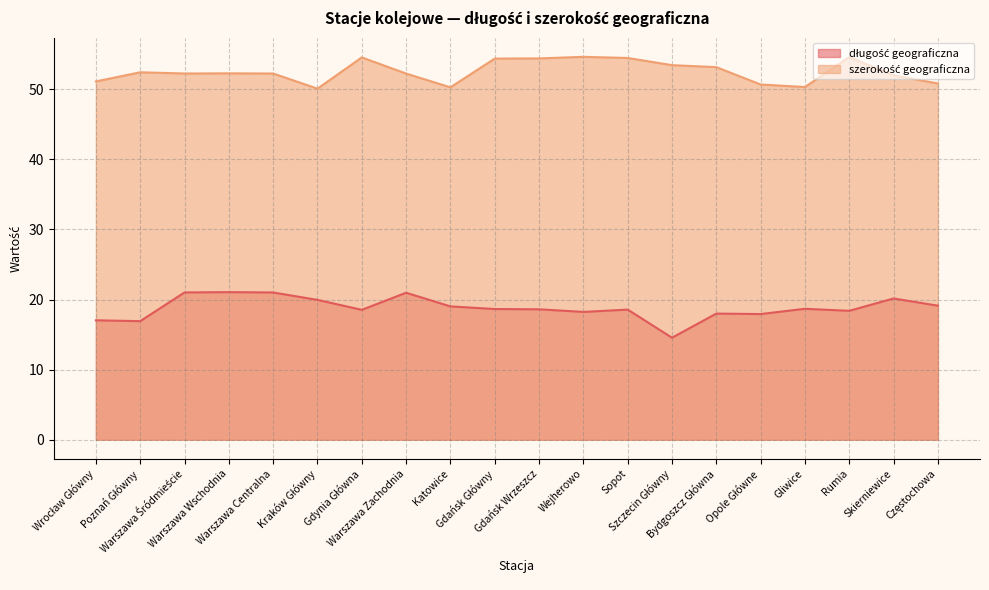

The długość geograficzna series shows 33.3 at Katowice. True or false?

False